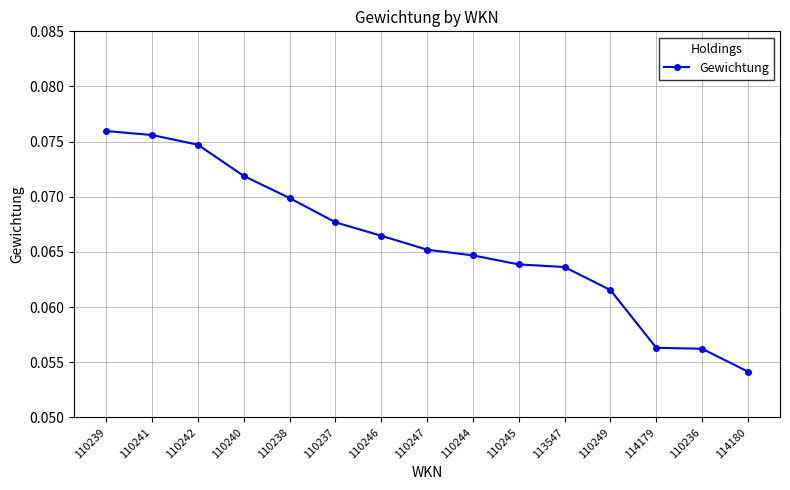

True or false: the data has more than 2 interior local peaks.

False